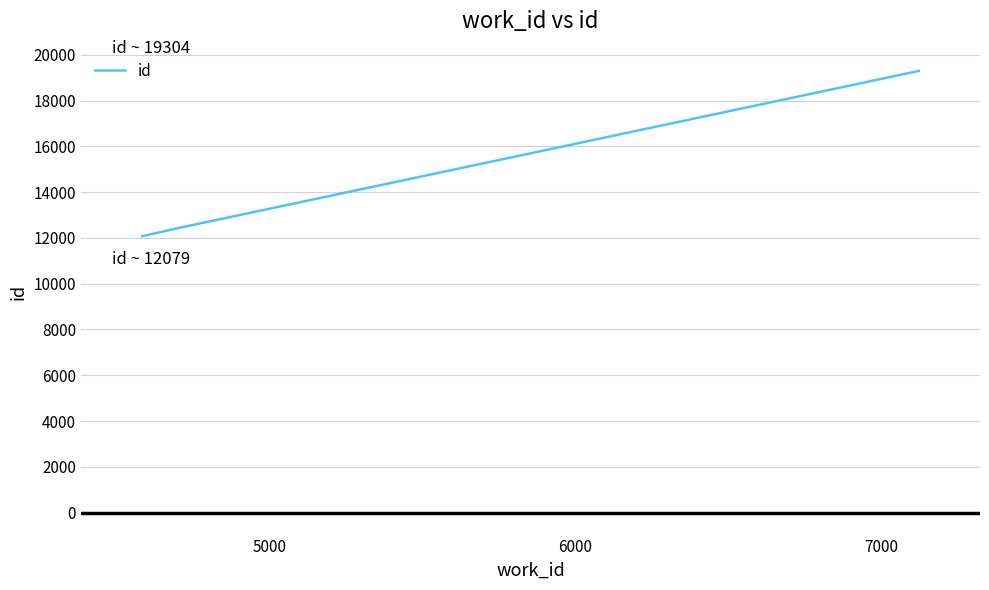

What is the sum of all values?

43803